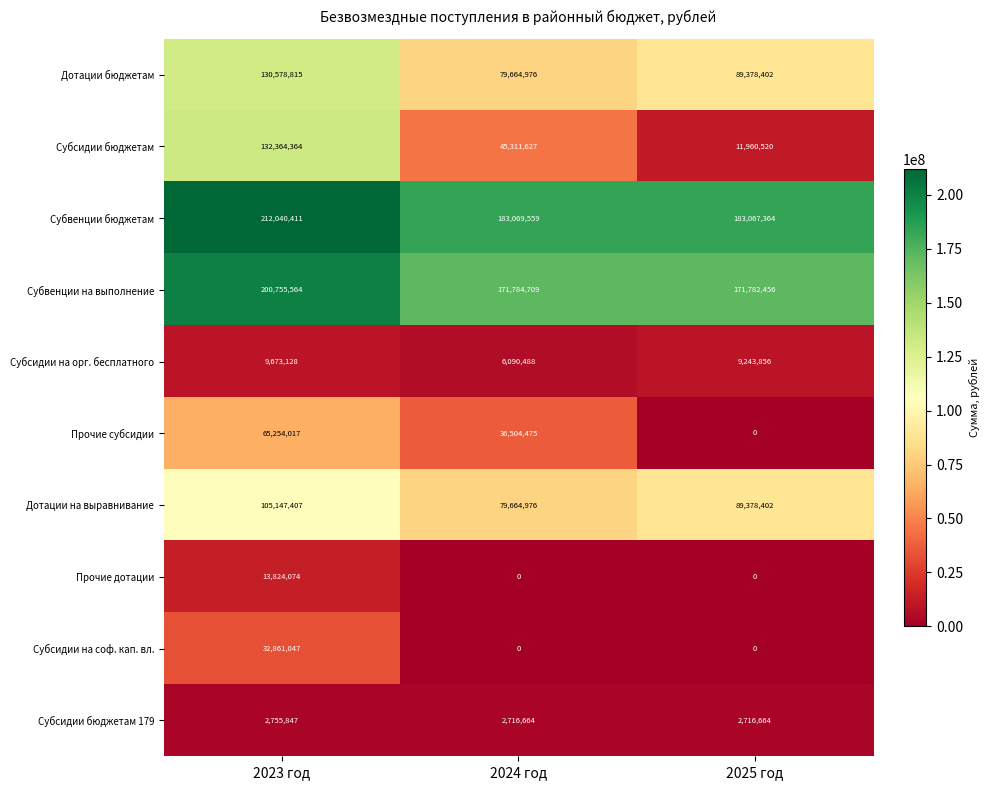

Rank the series at 2023 год from highest to lowest value.

Субвенции бюджетам, Субвенции на выполнение, Субсидии бюджетам, Дотации бюджетам, Дотации на выравнивание, Прочие субсидии, Субсидии на соф. кап. вл., Прочие дотации, Субсидии на орг. бесплатного, Субсидии бюджетам 179